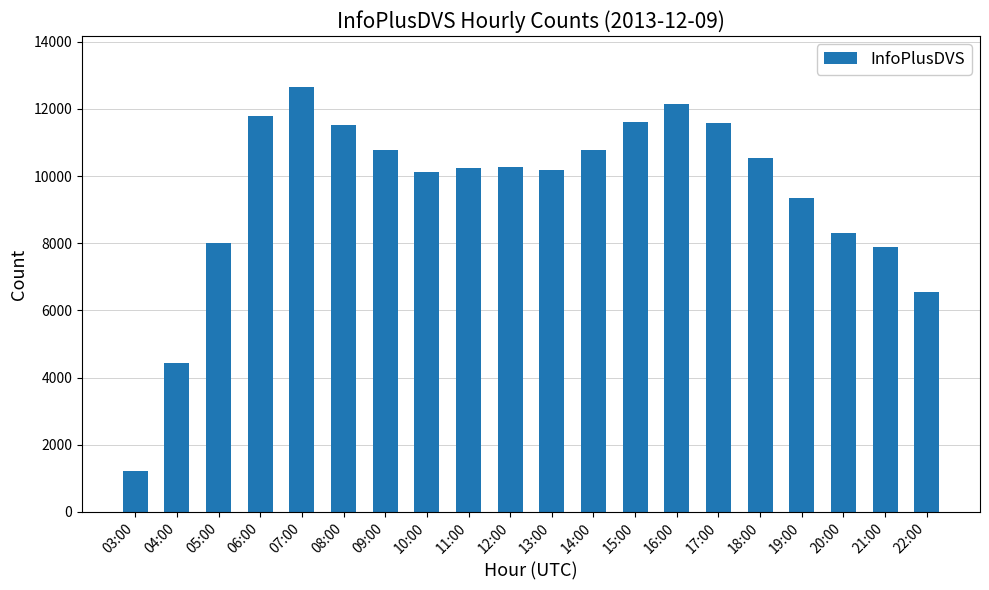

What is the difference between the maximum and minimum values?

11437